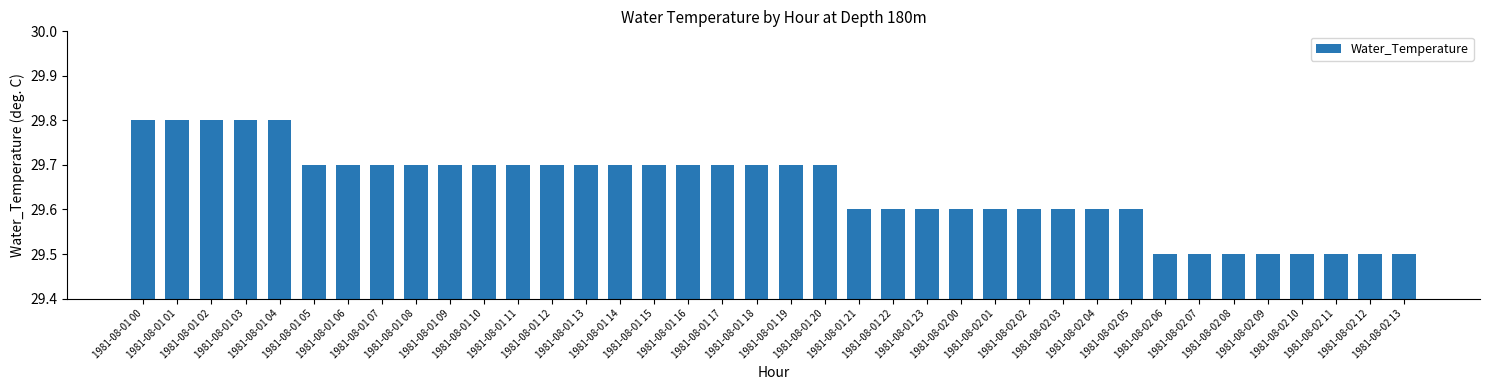

What is the ratio of the value at 1981-08-01 13 to the value at 1981-08-01 00?

1.0